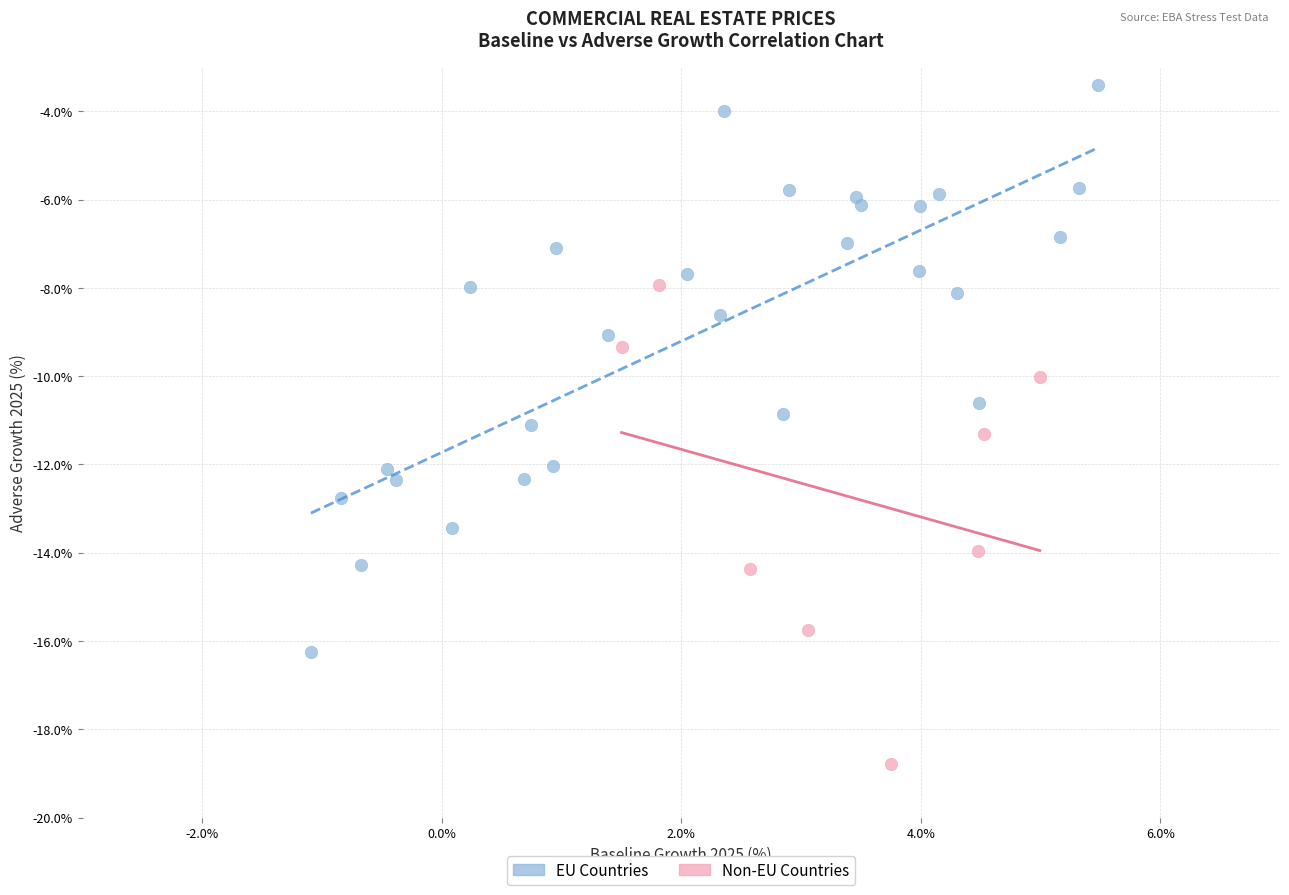

What are all the series names shown in the legend?

EU Countries, Non-EU Countries